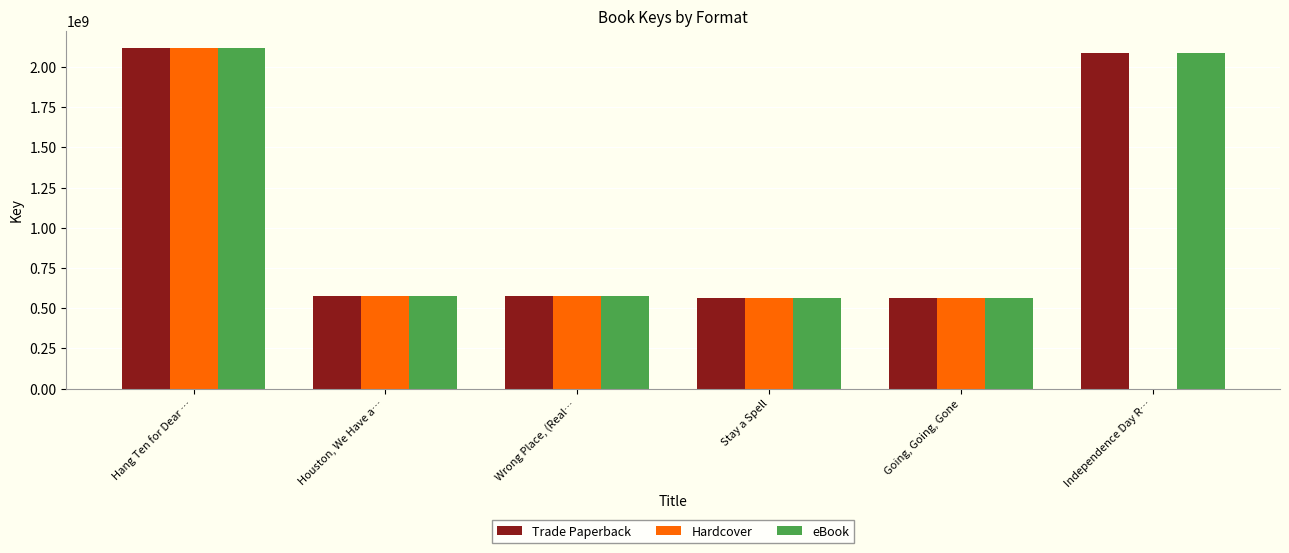

What is the sum of the Hardcover values at Going, Going, Gone and Independence Day R…?

560362750